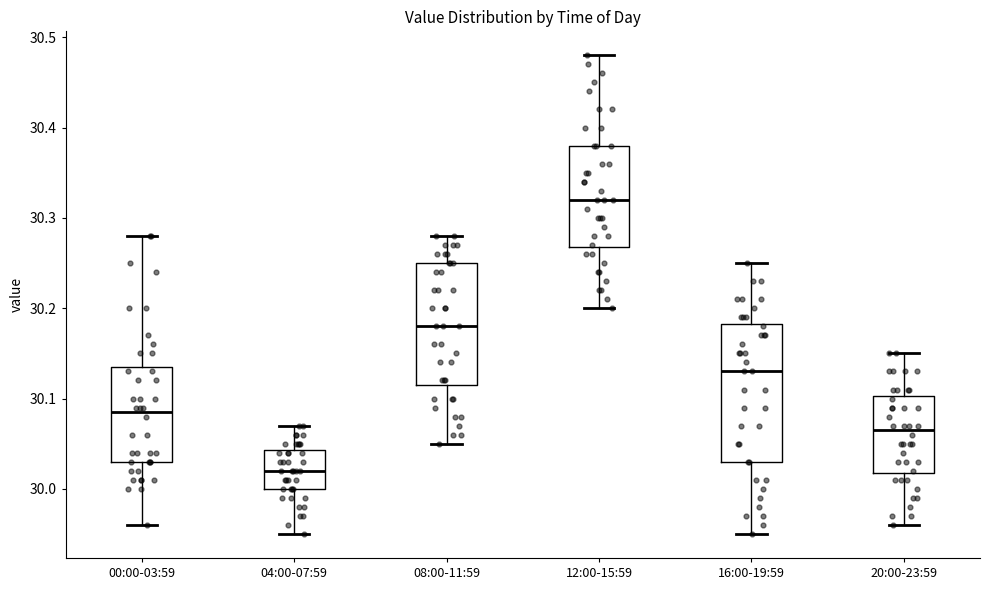

Reading left to right, read every box against the y-axis: the position of its median line, the range the box covers, and the ends of its whiskers. The values are not printed on the chart, so give them approximately, as read against the axis.

00:00-03:59: median 30.09, box 30.03 to 30.14, whiskers 29.96 to 30.28
04:00-07:59: median 30.02, box 30.00 to 30.04, whiskers 29.95 to 30.07
08:00-11:59: median 30.18, box 30.12 to 30.25, whiskers 30.05 to 30.28
12:00-15:59: median 30.32, box 30.27 to 30.38, whiskers 30.20 to 30.48
16:00-19:59: median 30.13, box 30.03 to 30.18, whiskers 29.95 to 30.25
20:00-23:59: median 30.07, box 30.02 to 30.10, whiskers 29.96 to 30.15